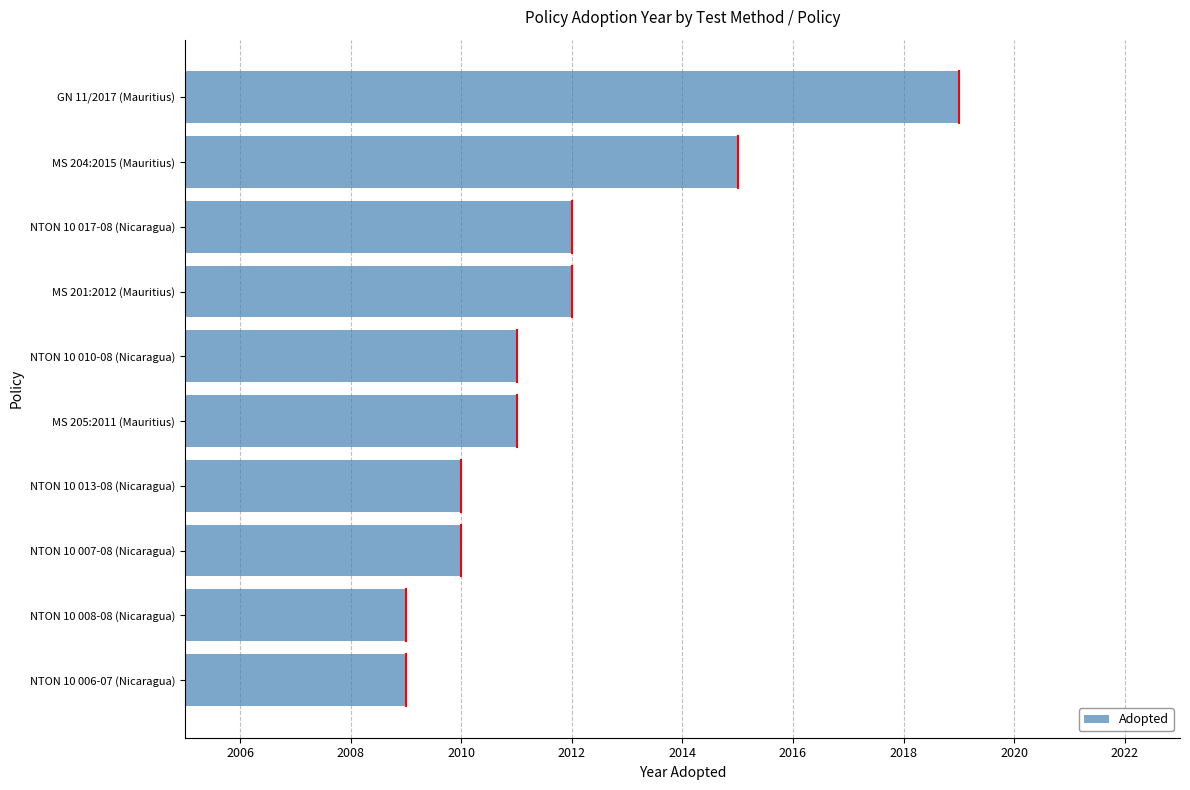

Reading bottom to top, extract all data points from this chart.

NTON 10 006-07 (Nicaragua)=2009	NTON 10 008-08 (Nicaragua)=2009	NTON 10 007-08 (Nicaragua)=2010	NTON 10 013-08 (Nicaragua)=2010	MS 205:2011 (Mauritius)=2011	NTON 10 010-08 (Nicaragua)=2011	MS 201:2012 (Mauritius)=2012	NTON 10 017-08 (Nicaragua)=2012	MS 204:2015 (Mauritius)=2015	GN 11/2017 (Mauritius)=2019